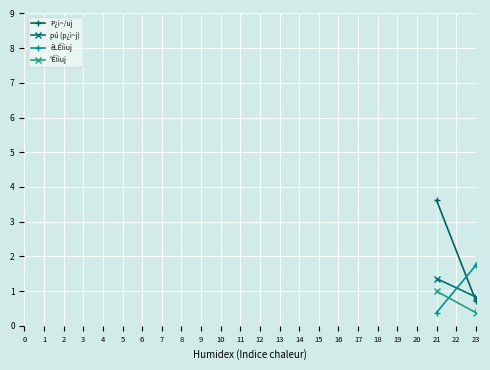

What are all the series names shown in the legend?

P¿i~/uj, pú (p¿i~j), êLÊÏiuj, °ÊÏiuj